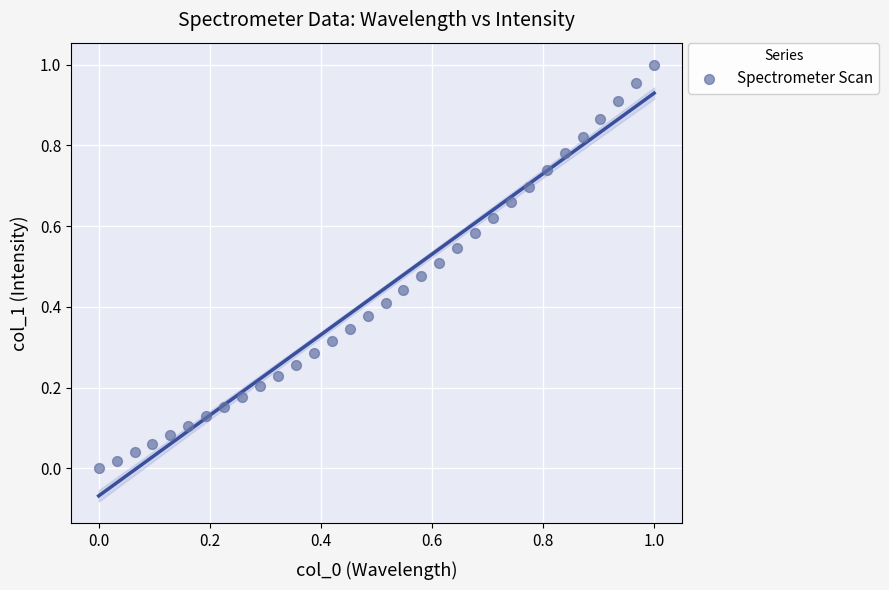

How many points are shown in the scatter plot?

32